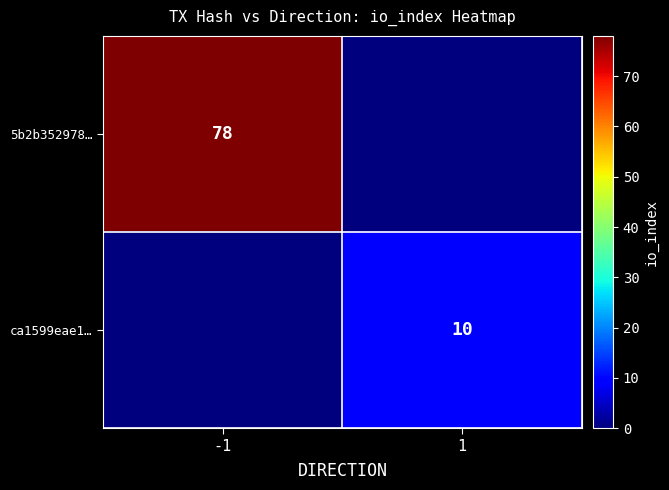

Count the number of data series in this chart.

2